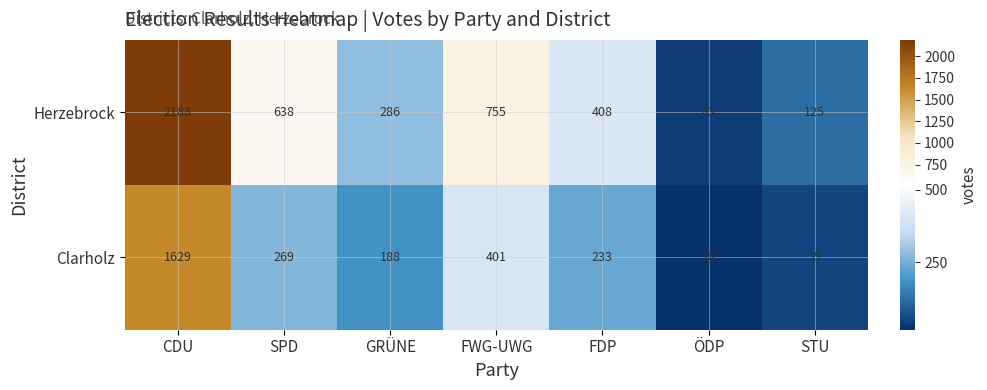

Between FWG-UWG and ÖDP, which series saw the biggest shift?

Herzebrock